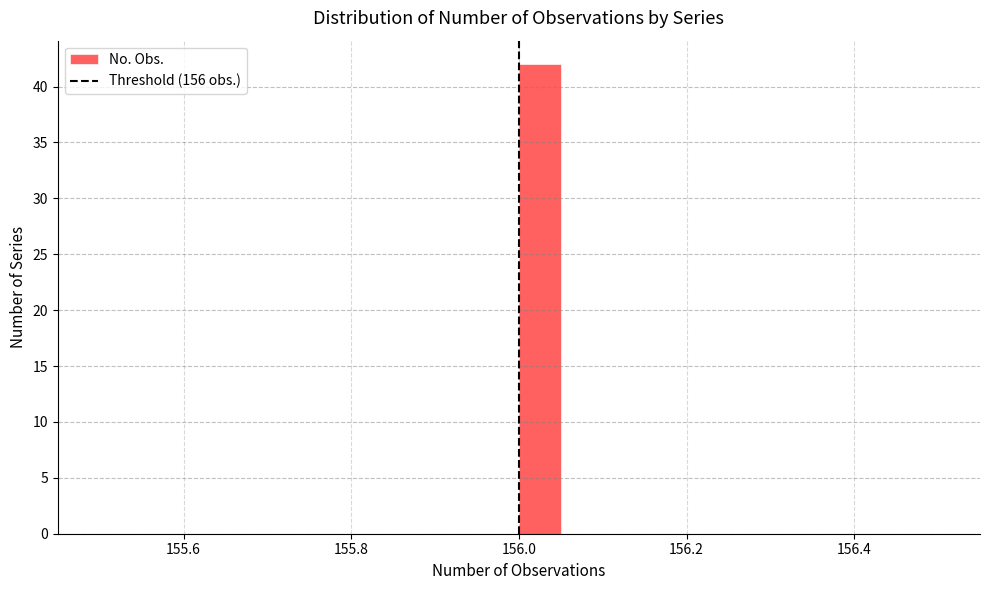

Read against the x-axis, roughly where is the centre of the tallest bar?

156.02